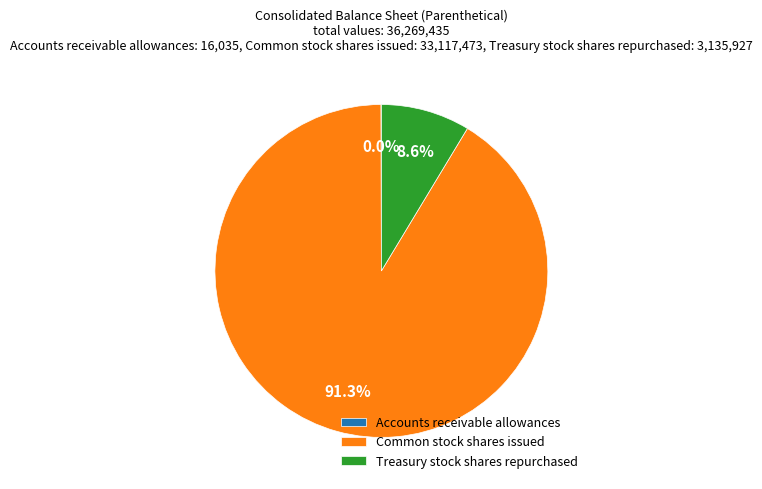

Combined, do Common stock shares issued and Treasury stock shares repurchased account for over 50%?

Yes